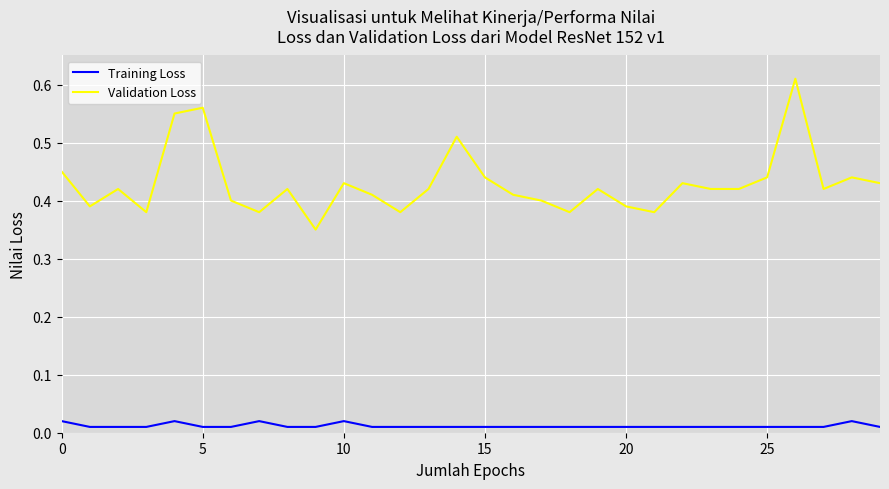

True or false: Validation Loss and Training Loss cross at least once.

False